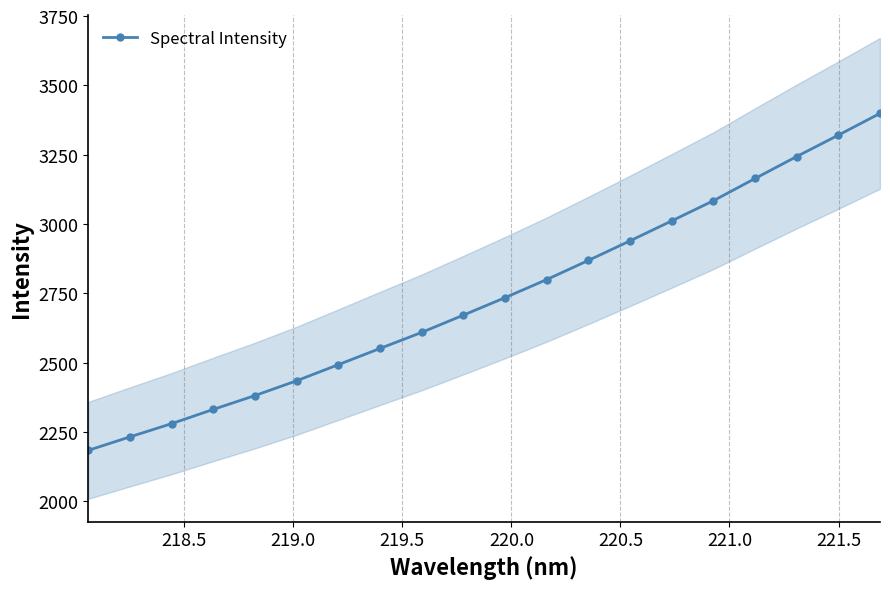

How many values in the Spectral Intensity series exceed 2734?

10